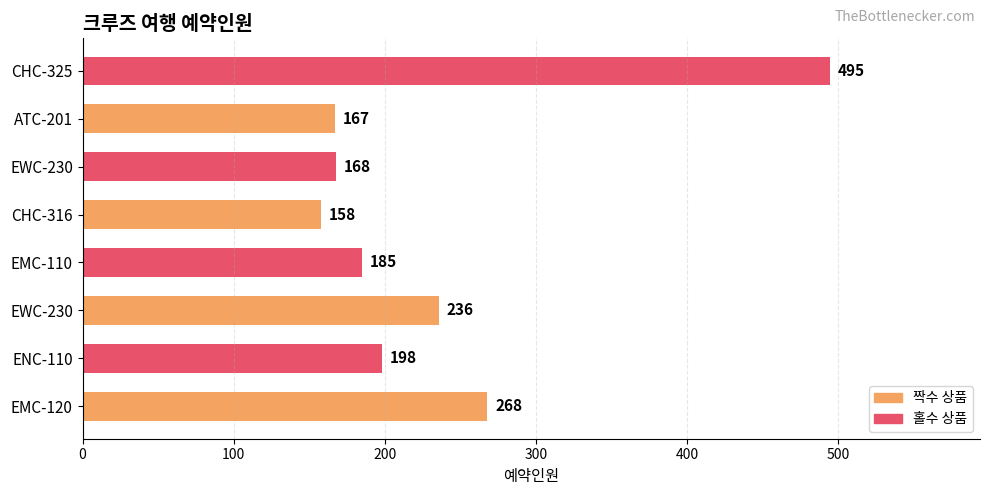

Count the number of categories in the chart.

8